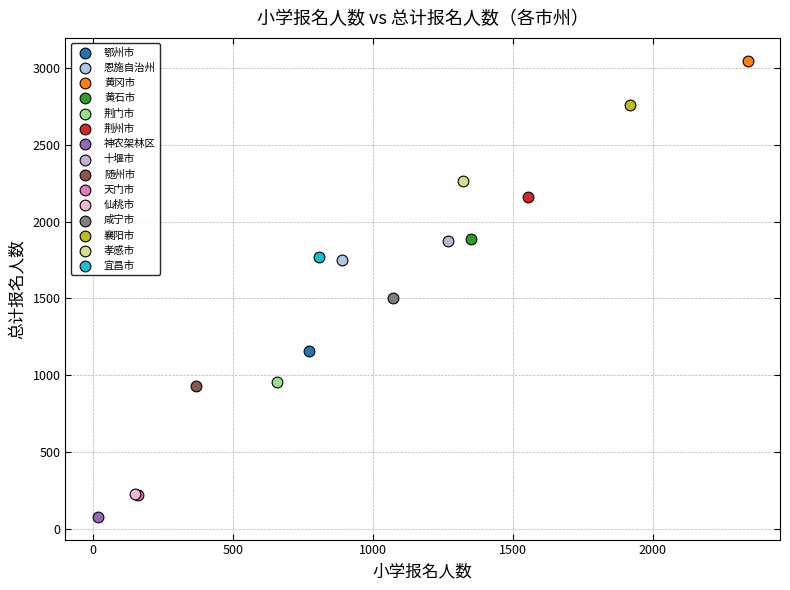

What are all the series names shown in the legend?

鄂州市, 恩施自治州, 黄冈市, 黄石市, 荆门市, 荆州市, 神农架林区, 十堰市, 随州市, 天门市, 仙桃市, 咸宁市, 襄阳市, 孝感市, 宜昌市